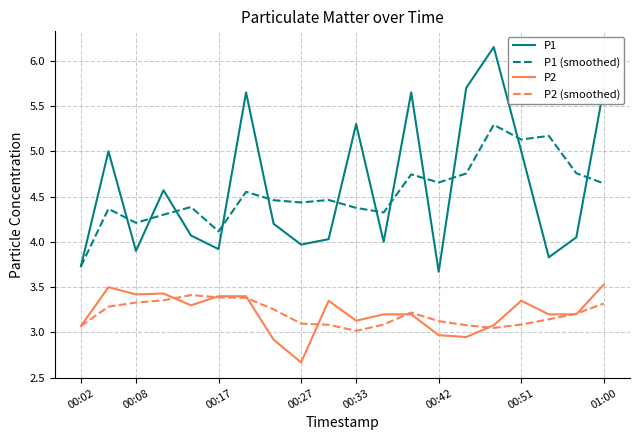

Which series has the widest spread of values?

P1